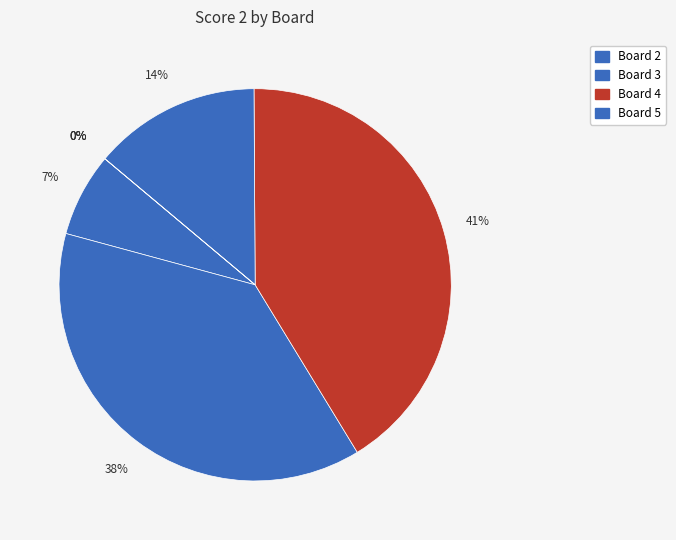

Is there any slice that represents more than half of the pie?

No